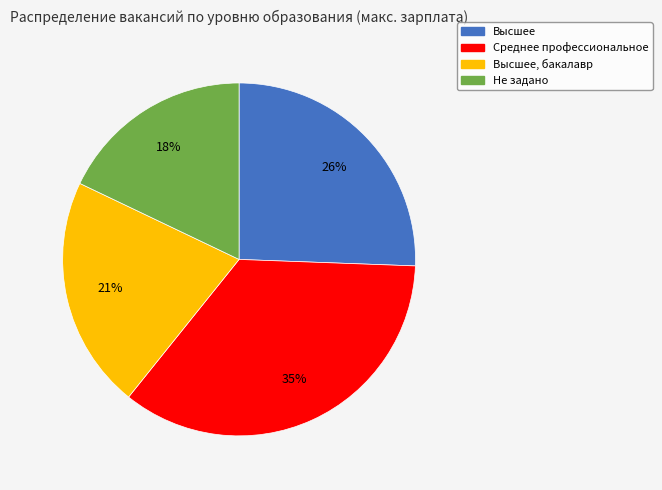

Is there any slice that represents more than half of the pie?

No